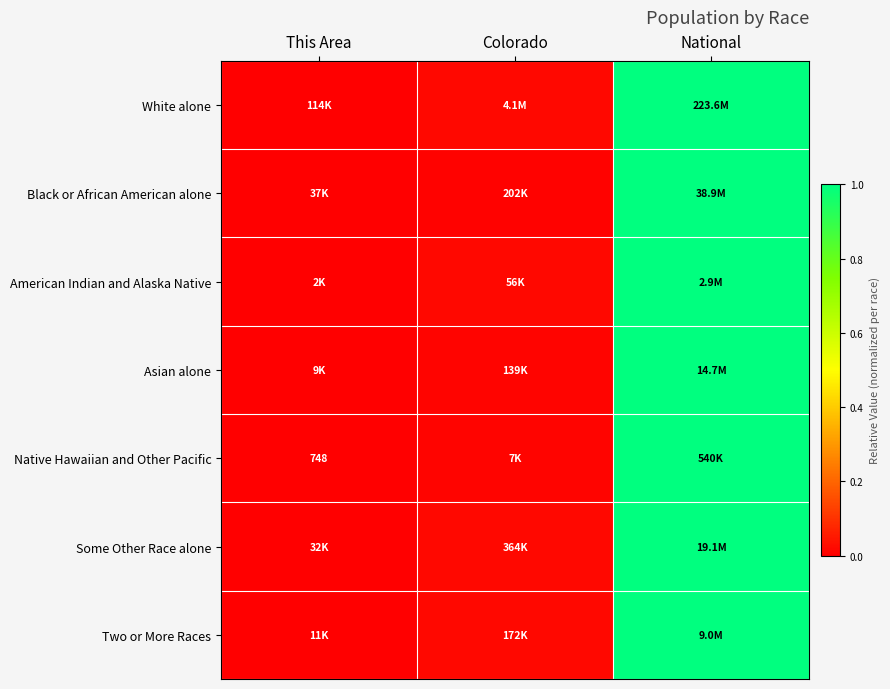

List the labels in order of Native Hawaiian and Other Pacific value, smallest first.

This Area, Colorado, National